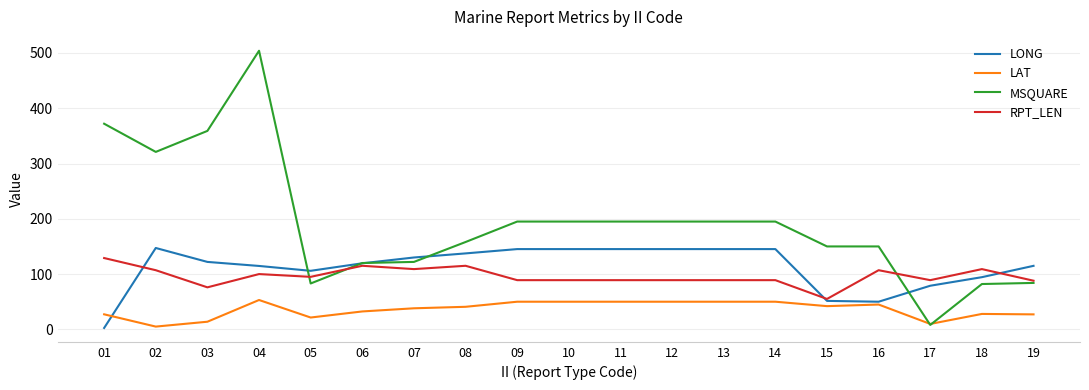

Is the value of LAT at 03 greater than the value of MSQUARE at 01?

No